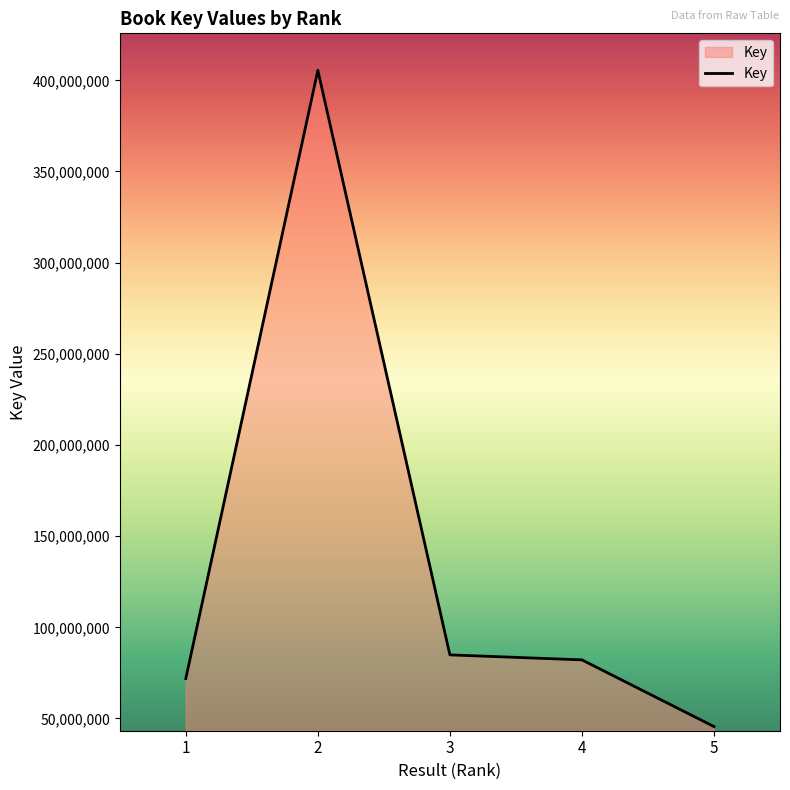

The value at 4 is 82142716. True or false?

True